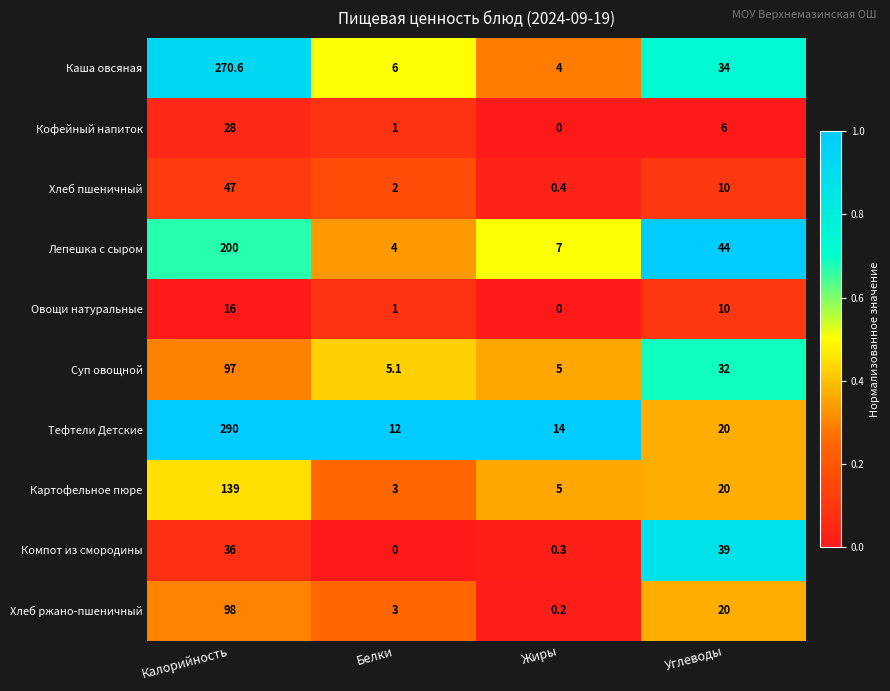

What is the difference between the maximum and minimum values in the Овощи натуральные series?

16.0